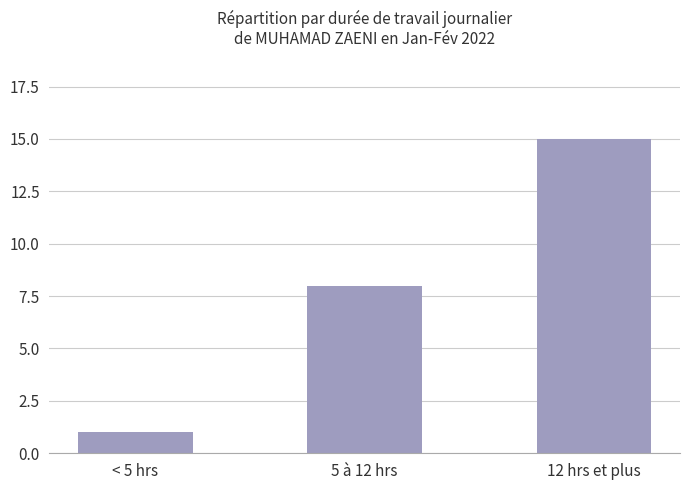

Reading right to left, what are all the values shown in this chart?

12 hrs et plus=15	5 à 12 hrs=8	< 5 hrs=1